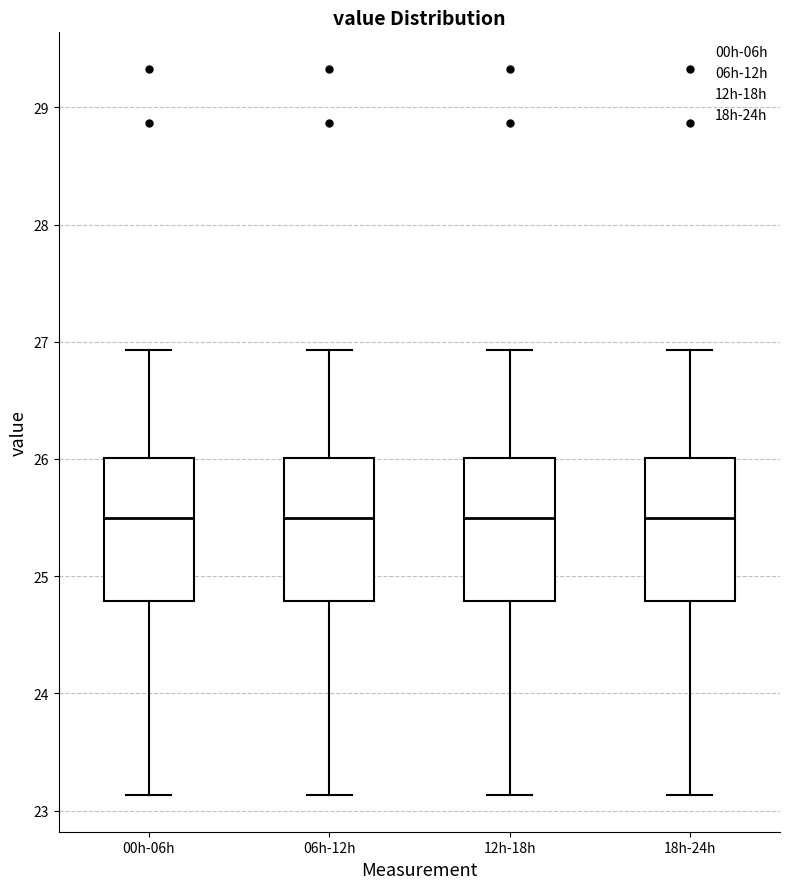

Where does the upper whisker of the box for 06h-12h end on the y-axis? The values are not printed on the chart, so give them approximately, as read against the axis.

26.9